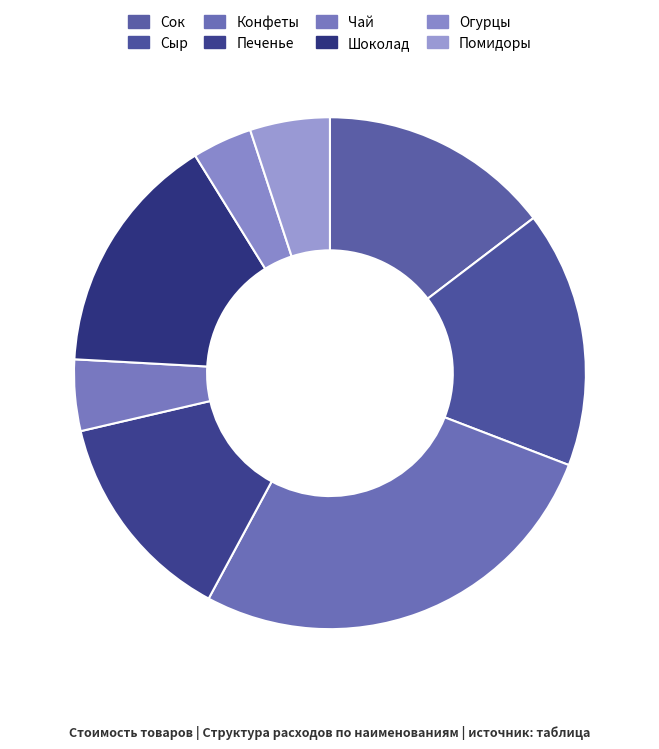

How many segments does this pie chart have?

8